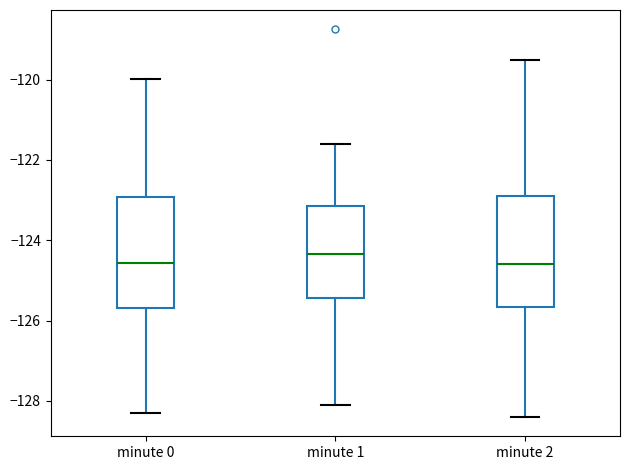

Which box has the highest median line?

minute 1